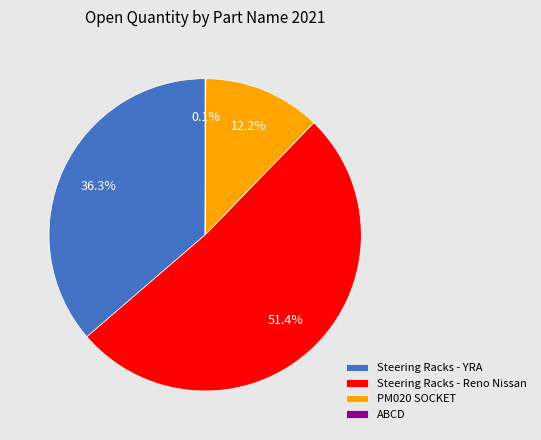

What percentage is NOT represented by Steering Racks - YRA?

63.7%